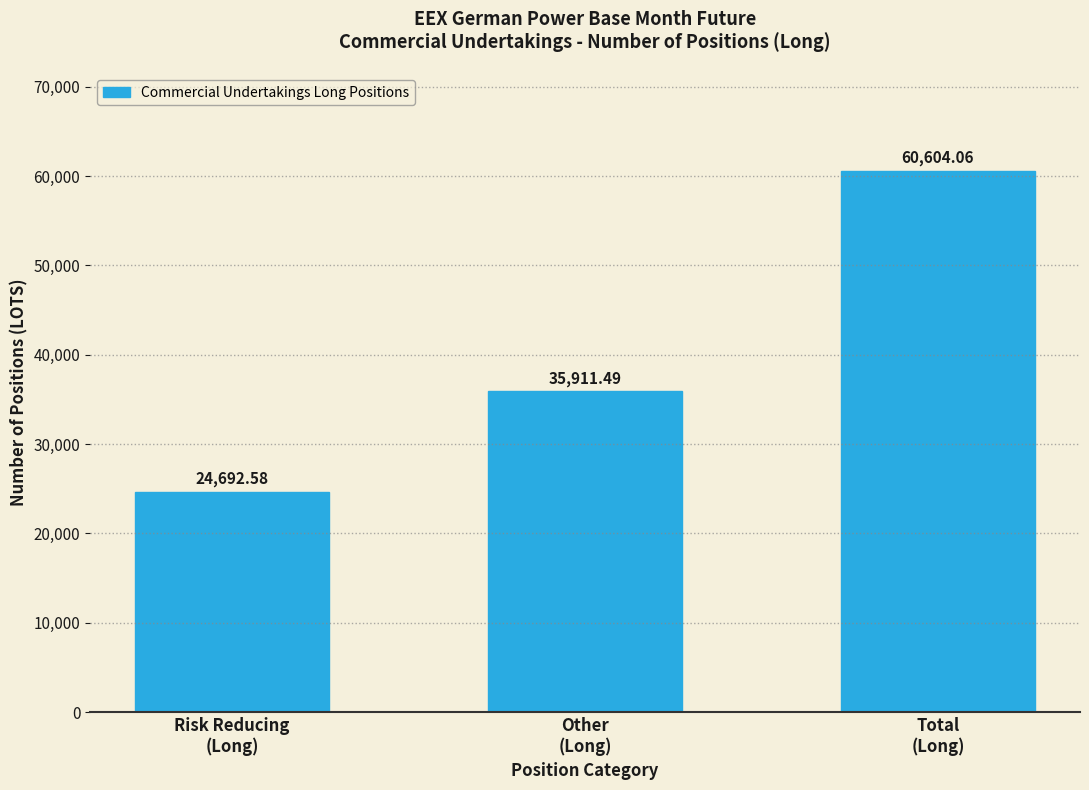

What is the difference between the maximum and minimum values?

35911.5